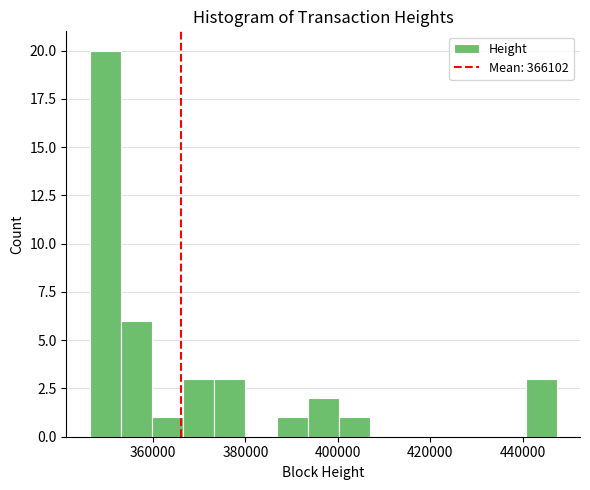

Read against the x-axis, roughly where is the centre of the tallest bar?

350000